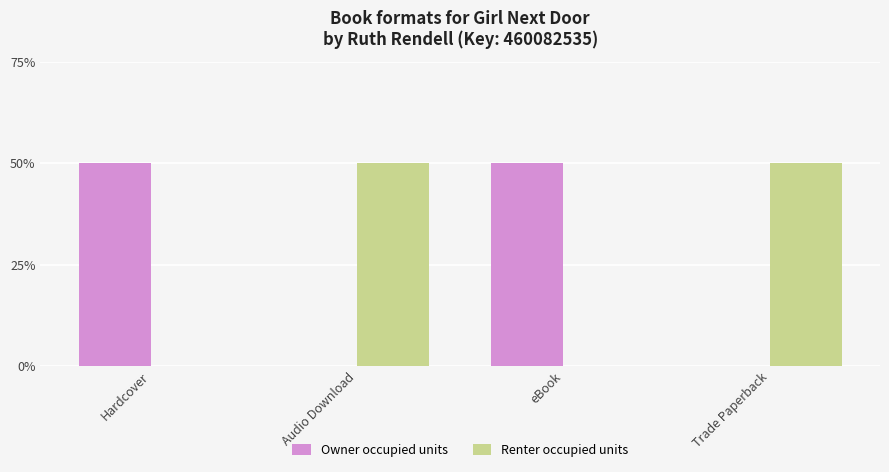

What is the highest value of the Owner occupied units series?

50